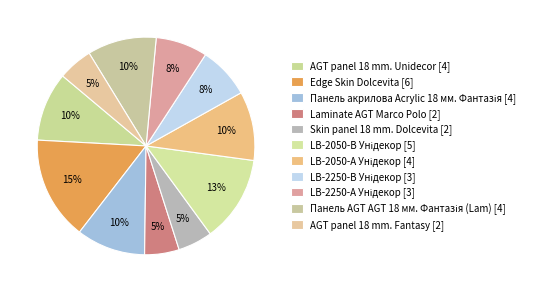

Count the number of slices in the pie.

11